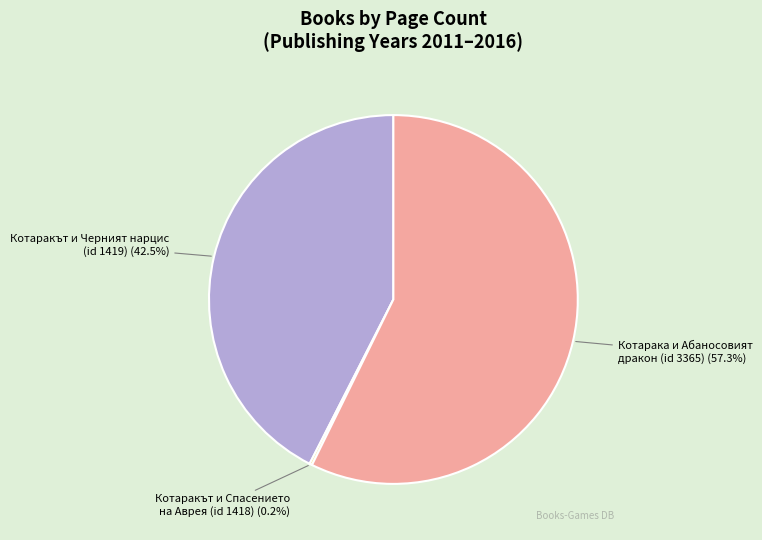

Is there a majority slice in this chart?

Yes